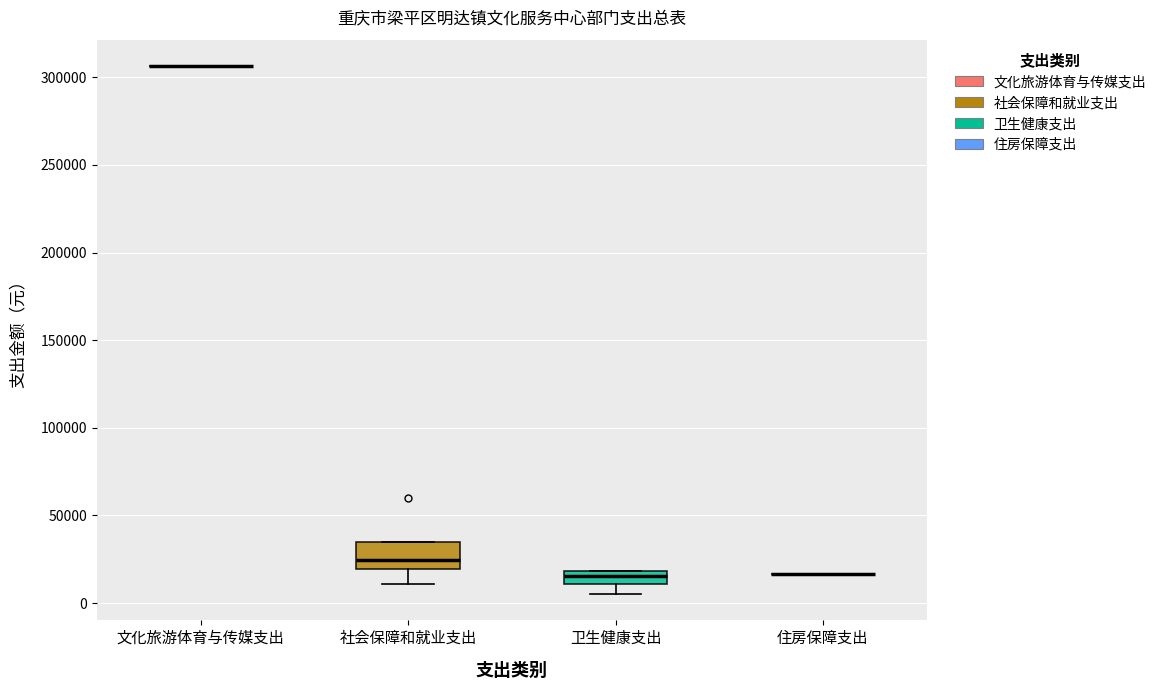

Which box is the tallest, from its lower edge to its upper edge?

社会保障和就业支出